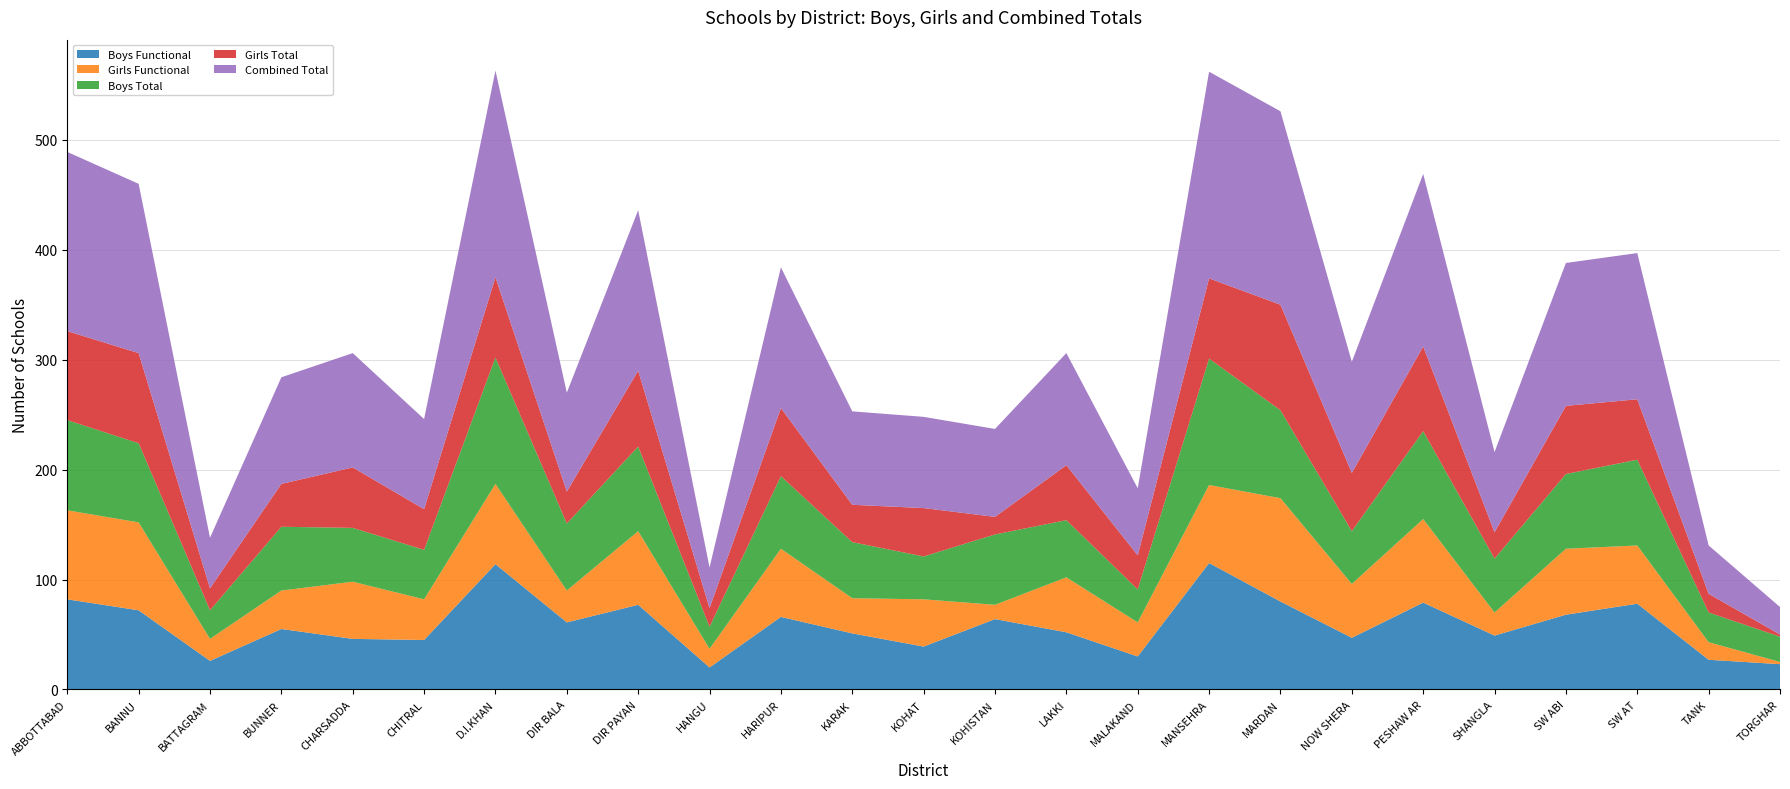

Reading left to right, what are all the values shown in this chart?

Boys Functional: ABBOTTABAD=82	BANNU=72	BATTAGRAM=26	BUNNER=55	CHARSADDA=46	CHITRAL=45	D.I.KHAN=114	DIR BALA=61	DIR PAYAN=77	HANGU=20	HARIPUR=66	KARAK=51	KOHAT=39	KOHISTAN=64	LAKKI=52	MALAKAND=30	MANSEHRA=115	MARDAN=80	NOW SHERA=47	PESHAW AR=79	SHANGLA=49	SW ABI=68	SW AT=78	TANK=27	TORGHAR=23
Girls Functional: ABBOTTABAD=81	BANNU=80	BATTAGRAM=20	BUNNER=35	CHARSADDA=52	CHITRAL=37	D.I.KHAN=73	DIR BALA=29	DIR PAYAN=67	HANGU=17	HARIPUR=62	KARAK=32	KOHAT=43	KOHISTAN=13	LAKKI=50	MALAKAND=31	MANSEHRA=71	MARDAN=94	NOW SHERA=49	PESHAW AR=76	SHANGLA=21	SW ABI=60	SW AT=53	TANK=16	TORGHAR=2
Boys Total: ABBOTTABAD=82	BANNU=72	BATTAGRAM=26	BUNNER=58	CHARSADDA=49	CHITRAL=45	D.I.KHAN=115	DIR BALA=61	DIR PAYAN=77	HANGU=20	HARIPUR=66	KARAK=51	KOHAT=39	KOHISTAN=64	LAKKI=52	MALAKAND=30	MANSEHRA=115	MARDAN=80	NOW SHERA=48	PESHAW AR=80	SHANGLA=49	SW ABI=68	SW AT=78	TANK=27	TORGHAR=23
Girls Total: ABBOTTABAD=81	BANNU=82	BATTAGRAM=20	BUNNER=39	CHARSADDA=55	CHITRAL=37	D.I.KHAN=73	DIR BALA=29	DIR PAYAN=69	HANGU=17	HARIPUR=62	KARAK=34	KOHAT=44	KOHISTAN=16	LAKKI=50	MALAKAND=31	MANSEHRA=73	MARDAN=96	NOW SHERA=53	PESHAW AR=77	SHANGLA=24	SW ABI=62	SW AT=55	TANK=17	TORGHAR=2
Combined Total: ABBOTTABAD=163	BANNU=154	BATTAGRAM=46	BUNNER=97	CHARSADDA=104	CHITRAL=82	D.I.KHAN=188	DIR BALA=90	DIR PAYAN=146	HANGU=37	HARIPUR=128	KARAK=85	KOHAT=83	KOHISTAN=80	LAKKI=102	MALAKAND=61	MANSEHRA=188	MARDAN=176	NOW SHERA=101	PESHAW AR=157	SHANGLA=73	SW ABI=130	SW AT=133	TANK=44	TORGHAR=25